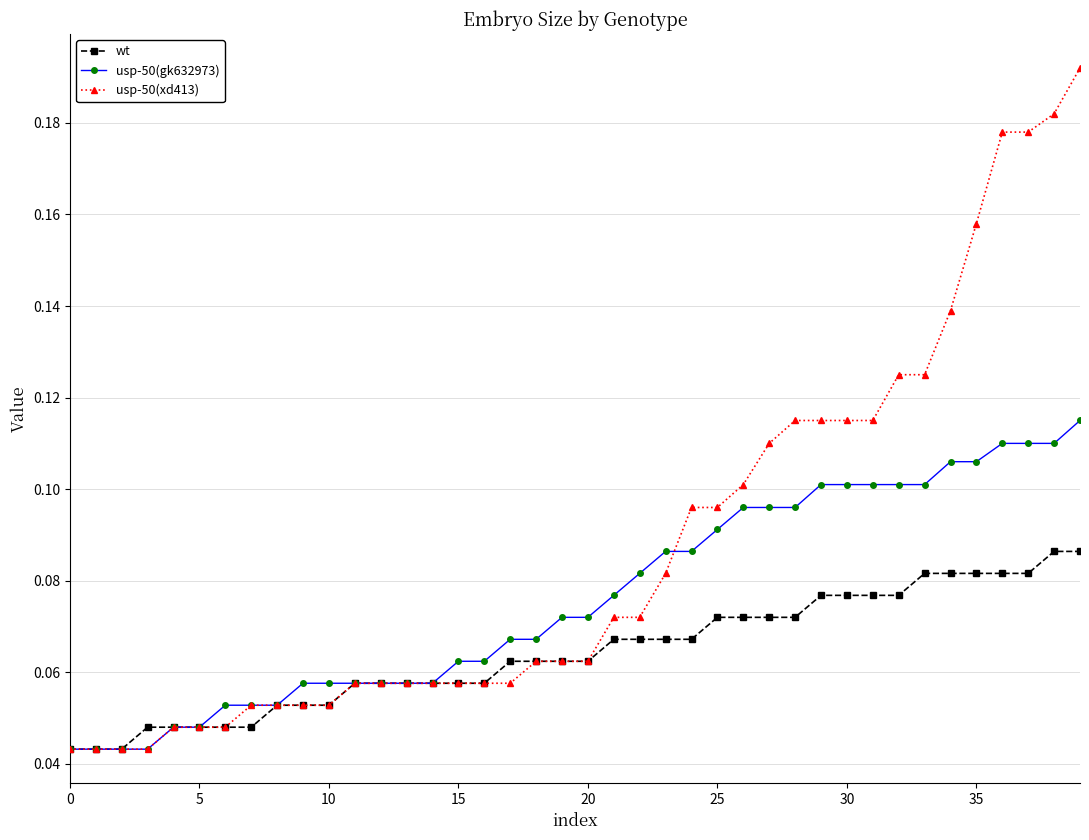

How many lines are shown in the chart?

3